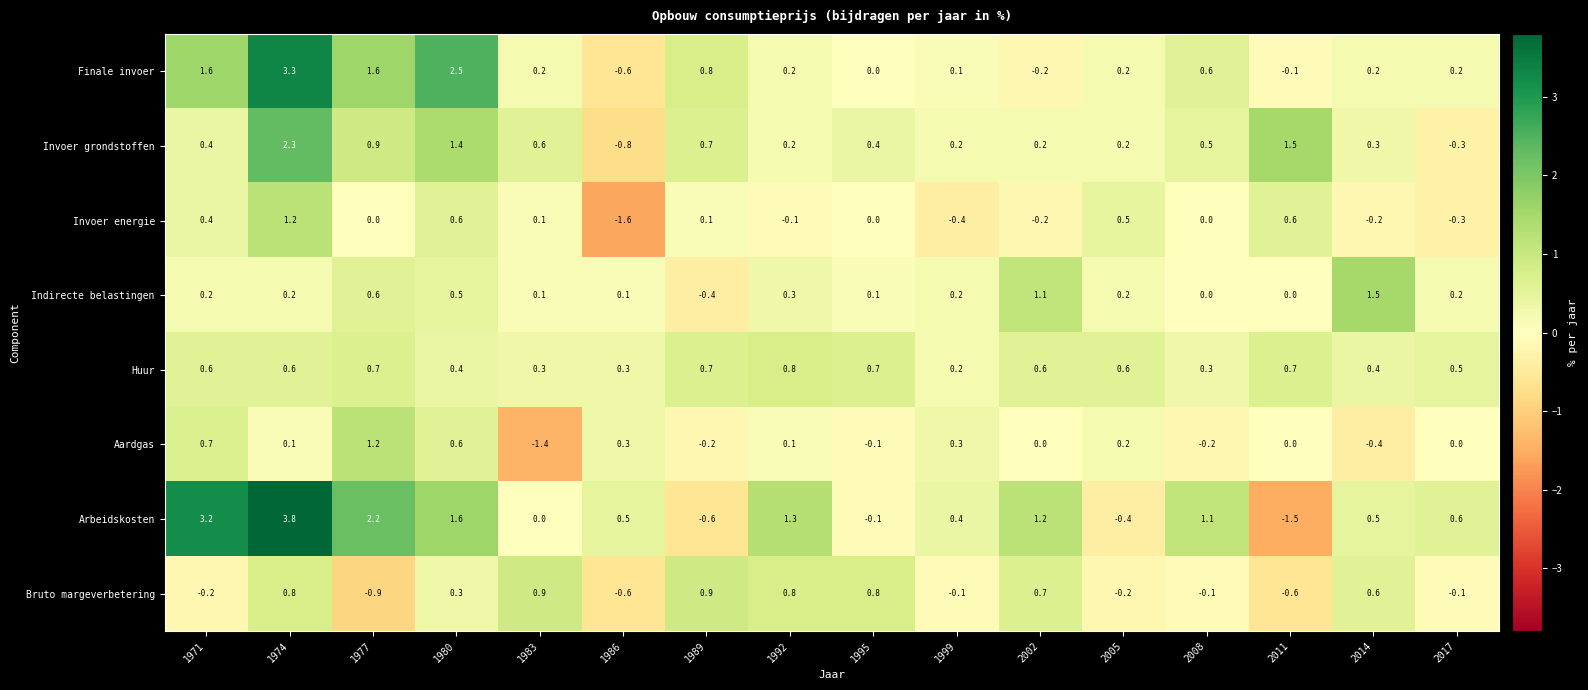

The Huur series shows 1.1 at 1977. True or false?

False